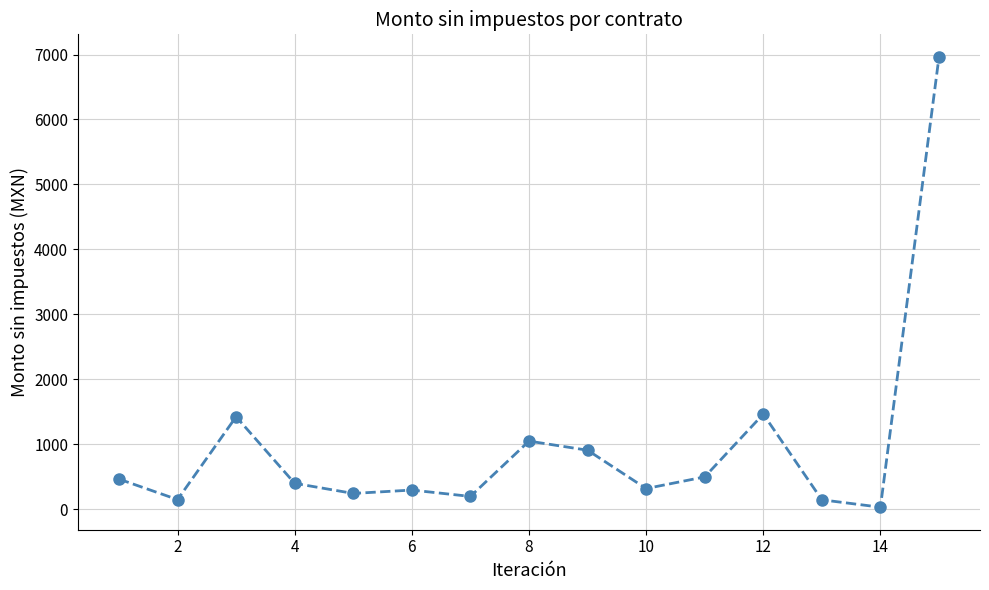

What is the value of the 12th point from the left?

1465.5